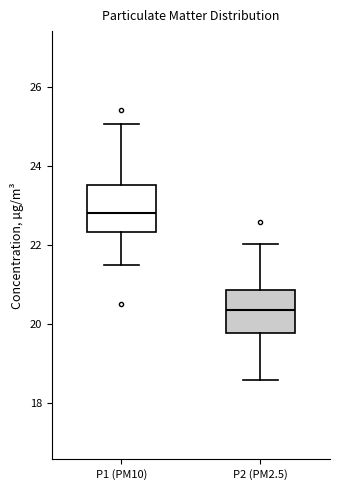

Which box's median line is the lowest?

P2 (PM2.5)